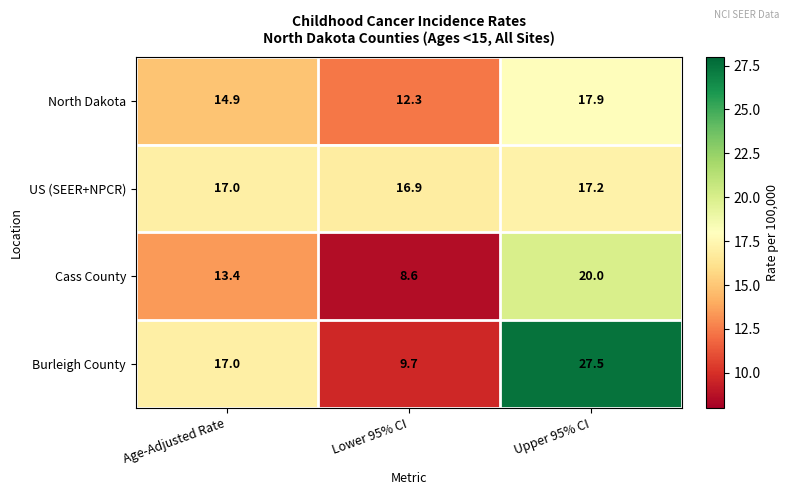

At which category is the sum across all series the highest?

Upper 95% CI